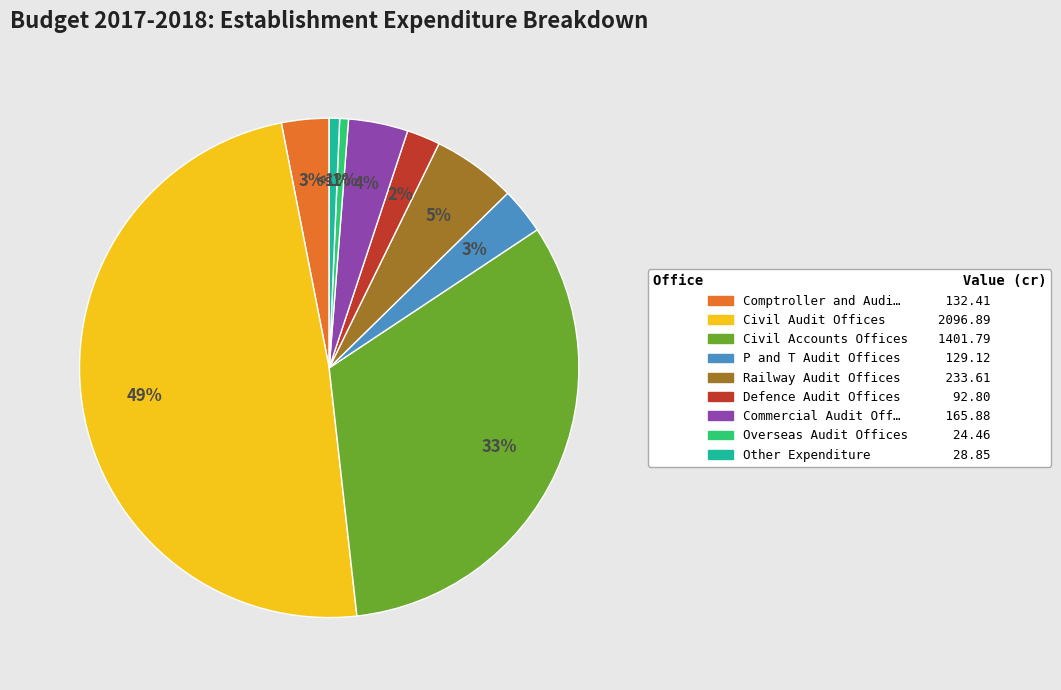

To the nearest percent, what is the average slice percentage?

11%